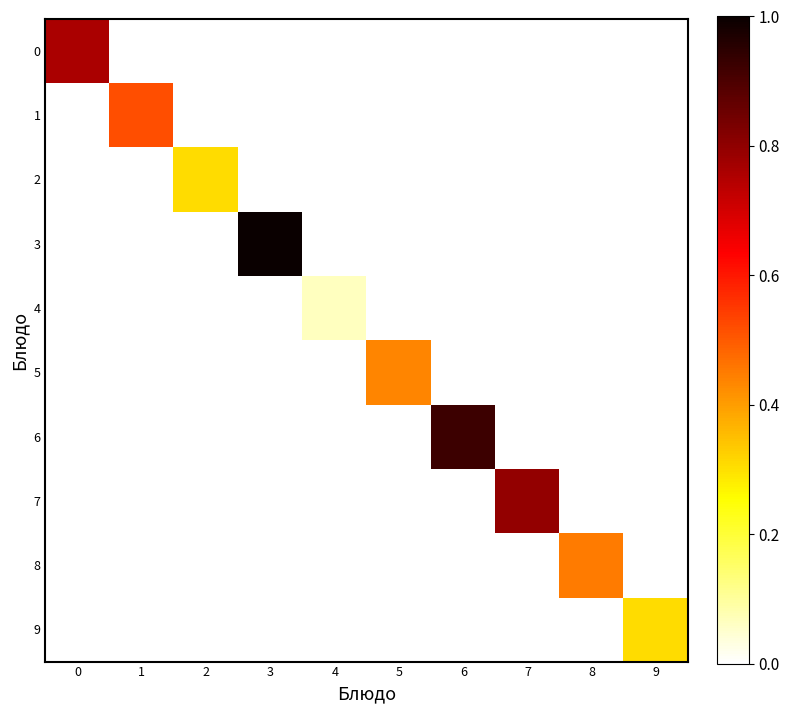

Reading left to right, what are all the values shown in this chart?

0: 0=0.8	1=0.0	2=0.0	3=0.0	4=0.0	5=0.0	6=0.0	7=0.0	8=0.0	9=0.0
1: 0=0.0	1=0.5	2=0.0	3=0.0	4=0.0	5=0.0	6=0.0	7=0.0	8=0.0	9=0.0
2: 0=0.0	1=0.0	2=0.3	3=0.0	4=0.0	5=0.0	6=0.0	7=0.0	8=0.0	9=0.0
3: 0=0.0	1=0.0	2=0.0	3=1.0	4=0.0	5=0.0	6=0.0	7=0.0	8=0.0	9=0.0
4: 0=0.0	1=0.0	2=0.0	3=0.0	4=0.1	5=0.0	6=0.0	7=0.0	8=0.0	9=0.0
5: 0=0.0	1=0.0	2=0.0	3=0.0	4=0.0	5=0.4	6=0.0	7=0.0	8=0.0	9=0.0
6: 0=0.0	1=0.0	2=0.0	3=0.0	4=0.0	5=0.0	6=0.9	7=0.0	8=0.0	9=0.0
7: 0=0.0	1=0.0	2=0.0	3=0.0	4=0.0	5=0.0	6=0.0	7=0.8	8=0.0	9=0.0
8: 0=0.0	1=0.0	2=0.0	3=0.0	4=0.0	5=0.0	6=0.0	7=0.0	8=0.5	9=0.0
9: 0=0.0	1=0.0	2=0.0	3=0.0	4=0.0	5=0.0	6=0.0	7=0.0	8=0.0	9=0.3